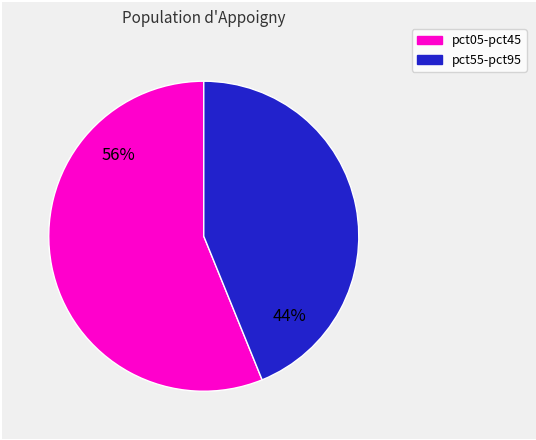

How many segments does this pie chart have?

2